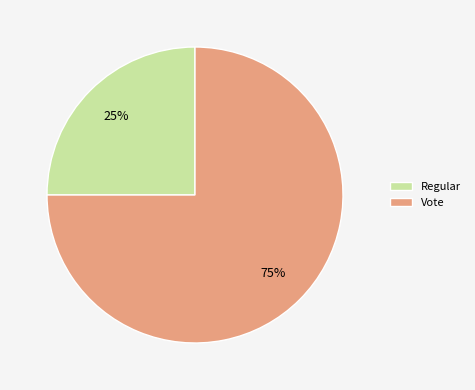

Does Vote represent more than half of the total?

Yes